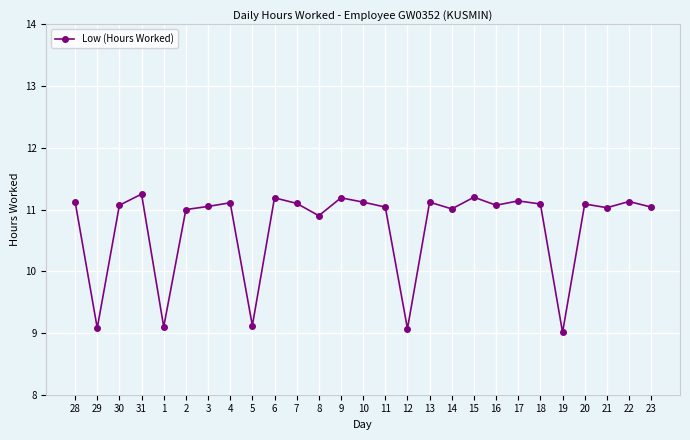

What is the approximate value at 13?

11.1